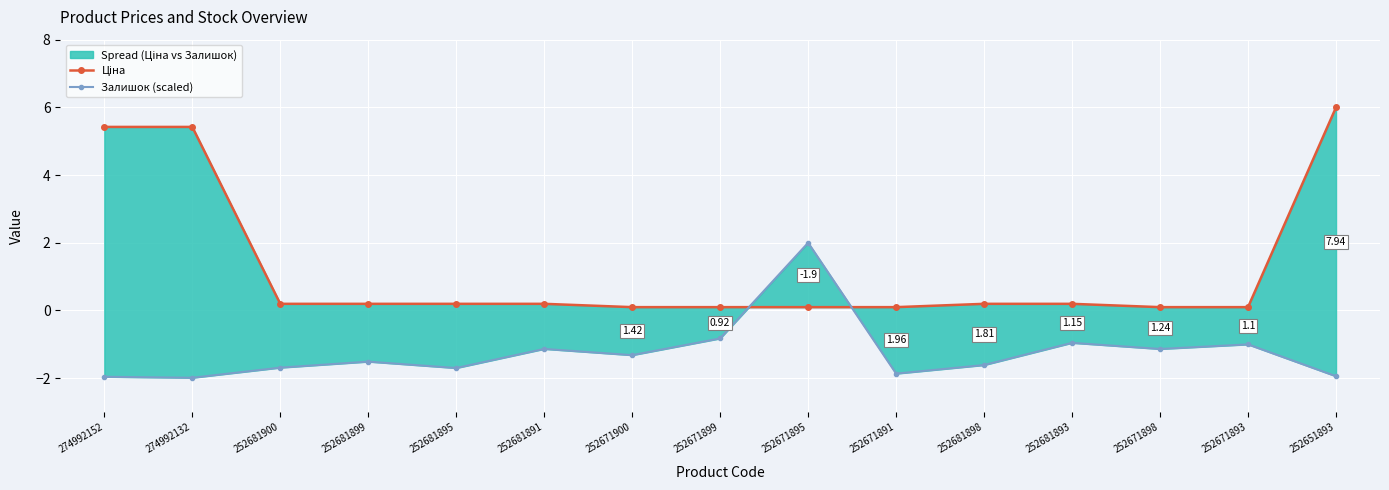

Is it true that Ціна equals 10.6 at 252651893?

False